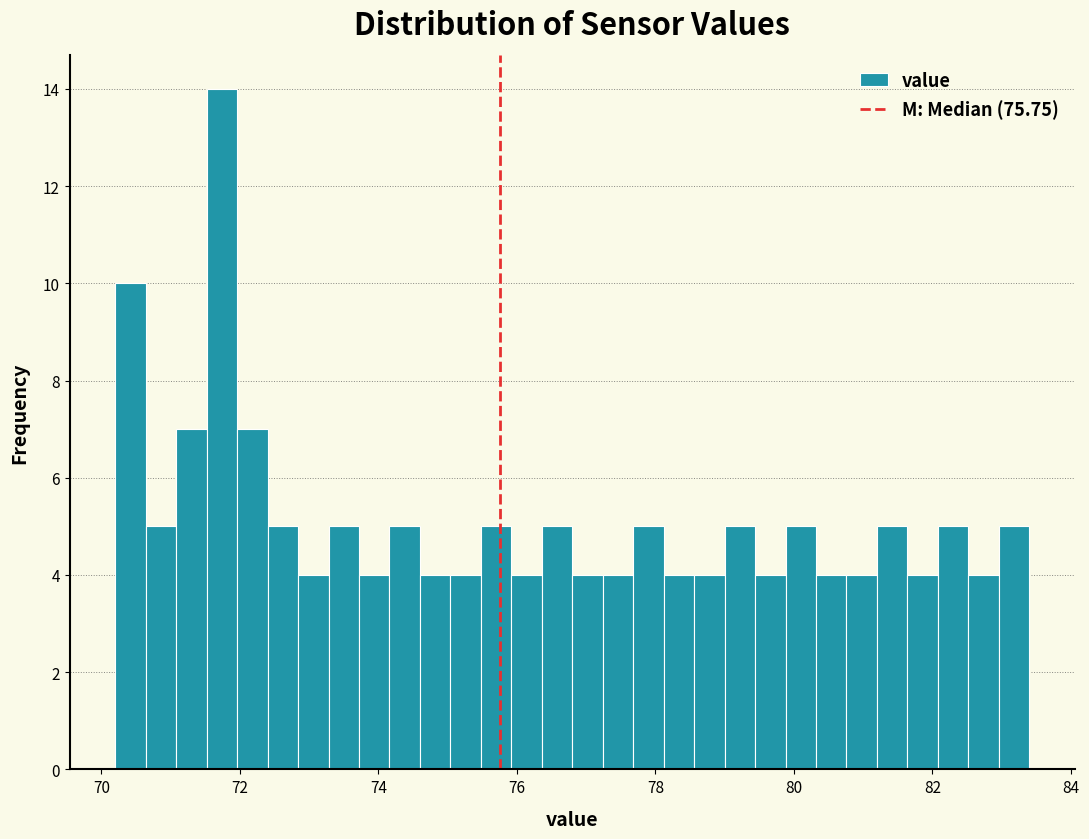

Read against the x-axis, roughly where is the centre of the tallest bar?

71.8